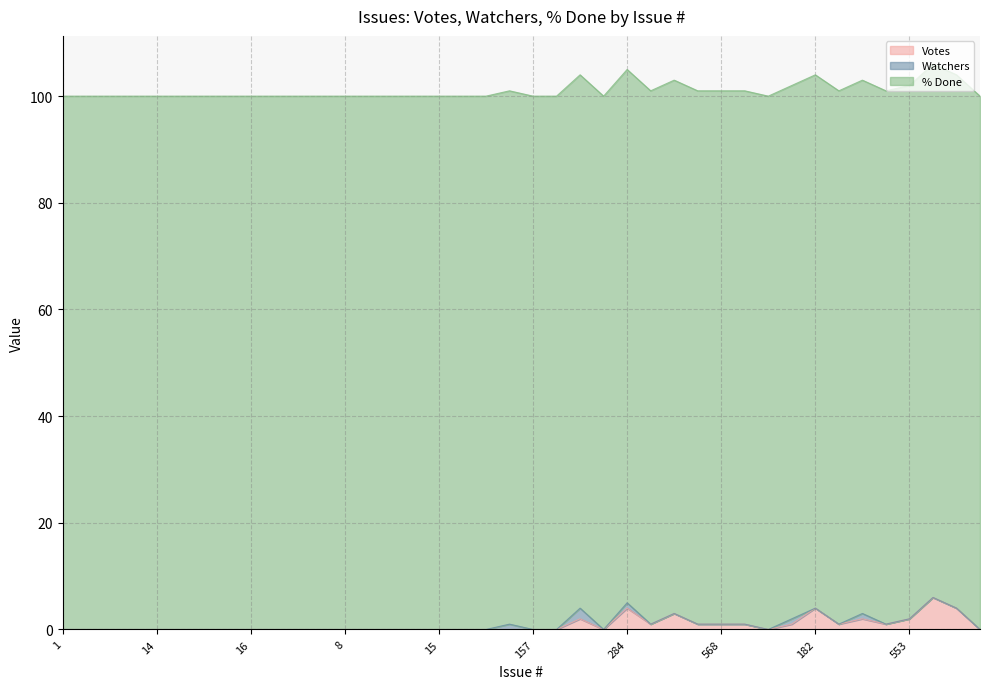

What position from the right is 23?

26